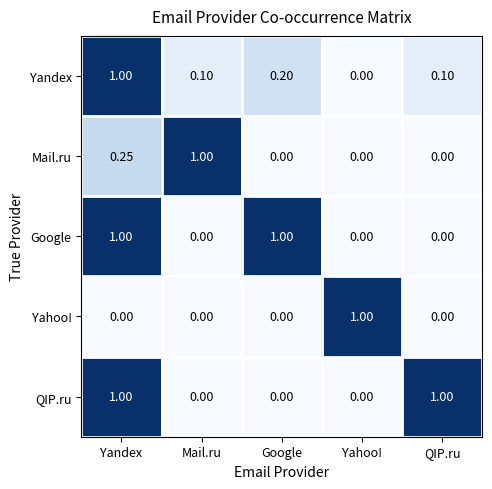

At which category is the sum across all series the highest?

Yandex